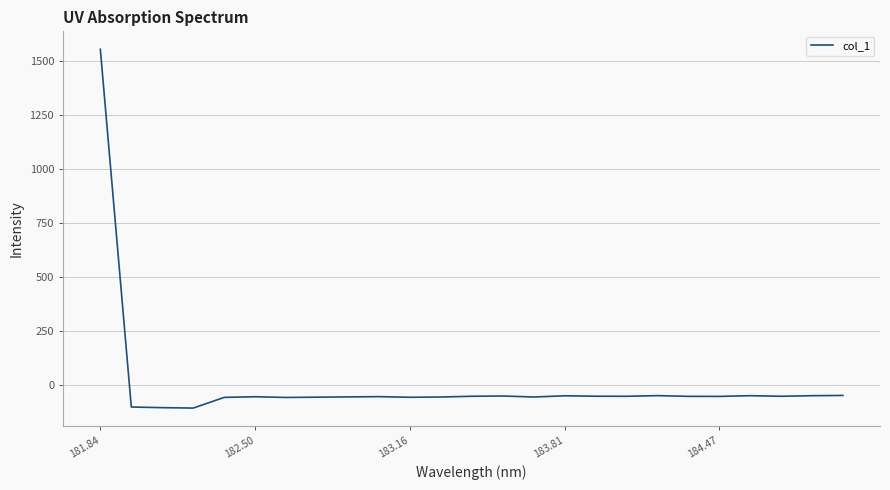

What is the maximum value shown in the chart?

1556.4